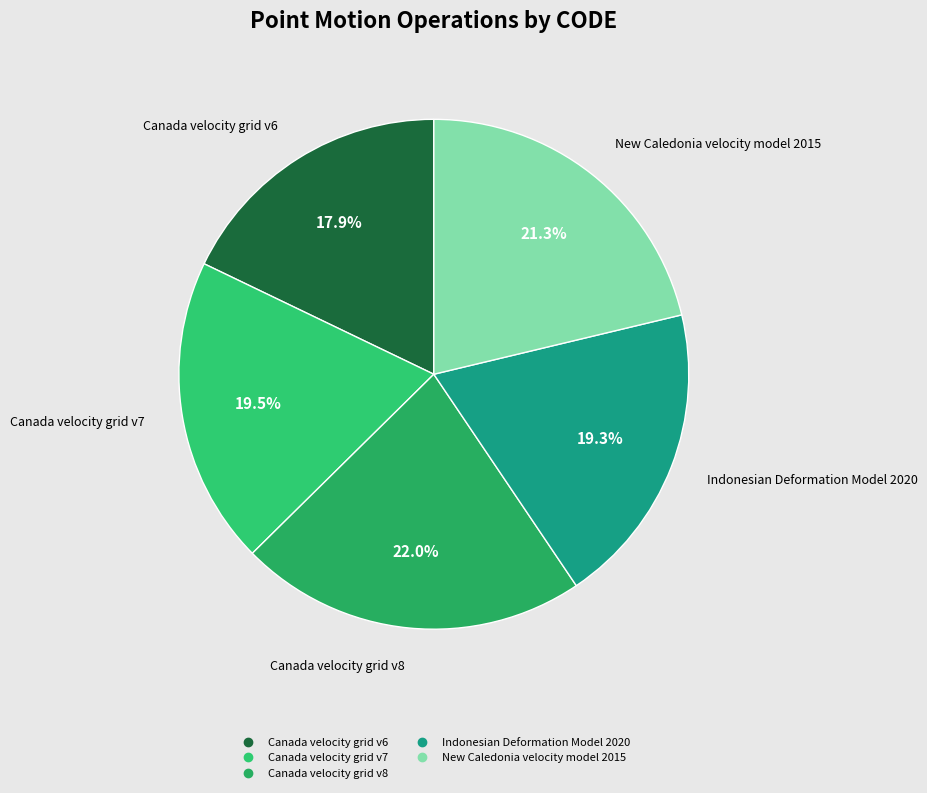

How many segments does this pie chart have?

5